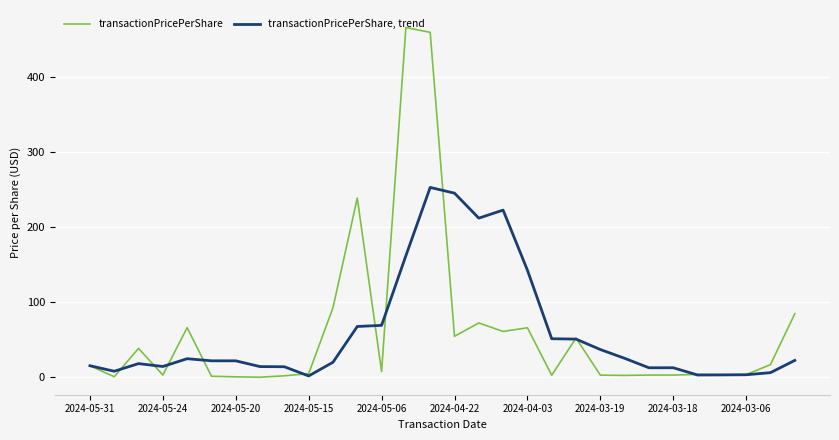

Which series has the largest range (max minus min)?

transactionPricePerShare